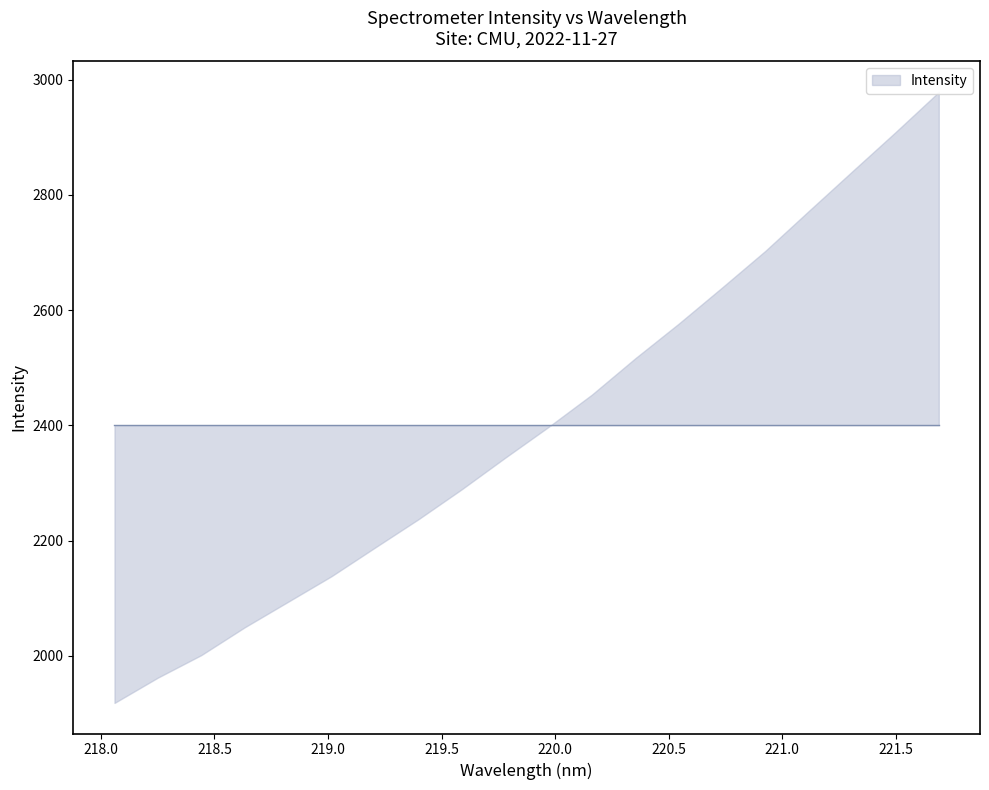

The value at 218.8244 is 2093.8. True or false?

True